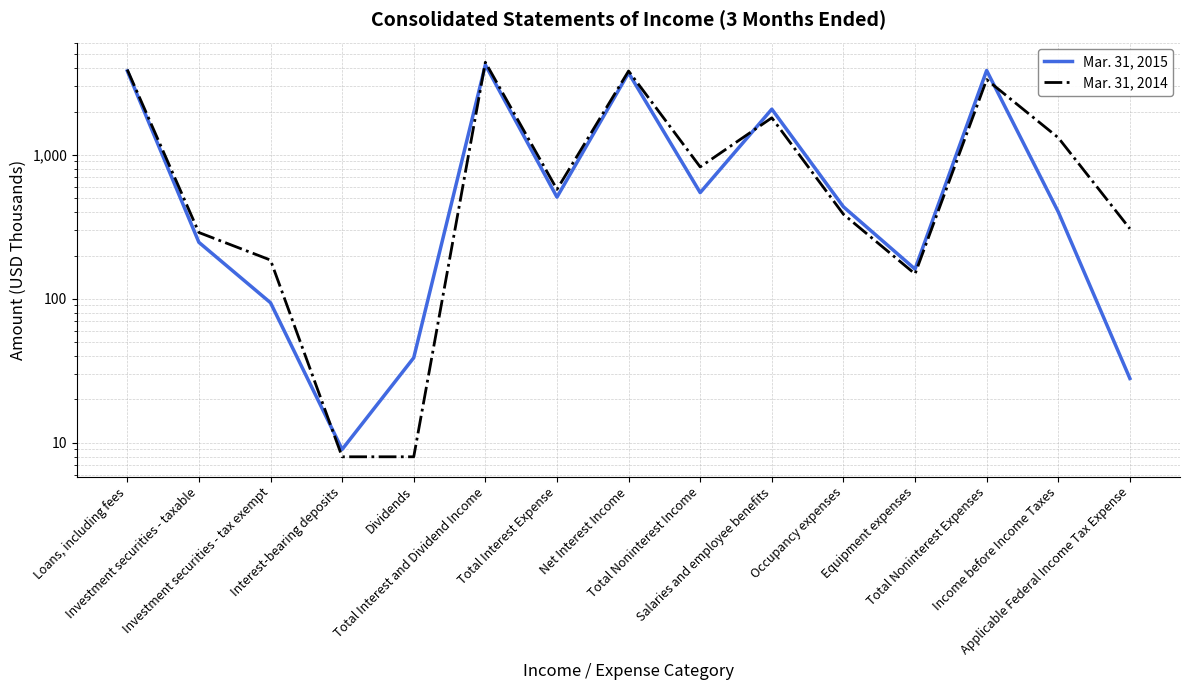

List the series in order of their peak value, highest first.

Mar. 31, 2014, Mar. 31, 2015